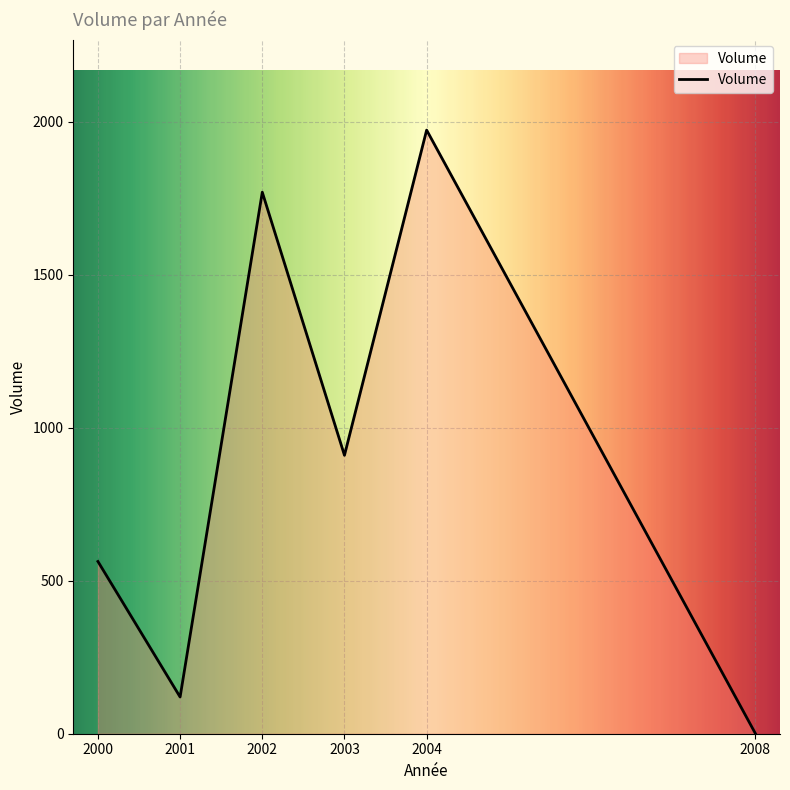

At which category does the chart reach its peak across all series?

2004